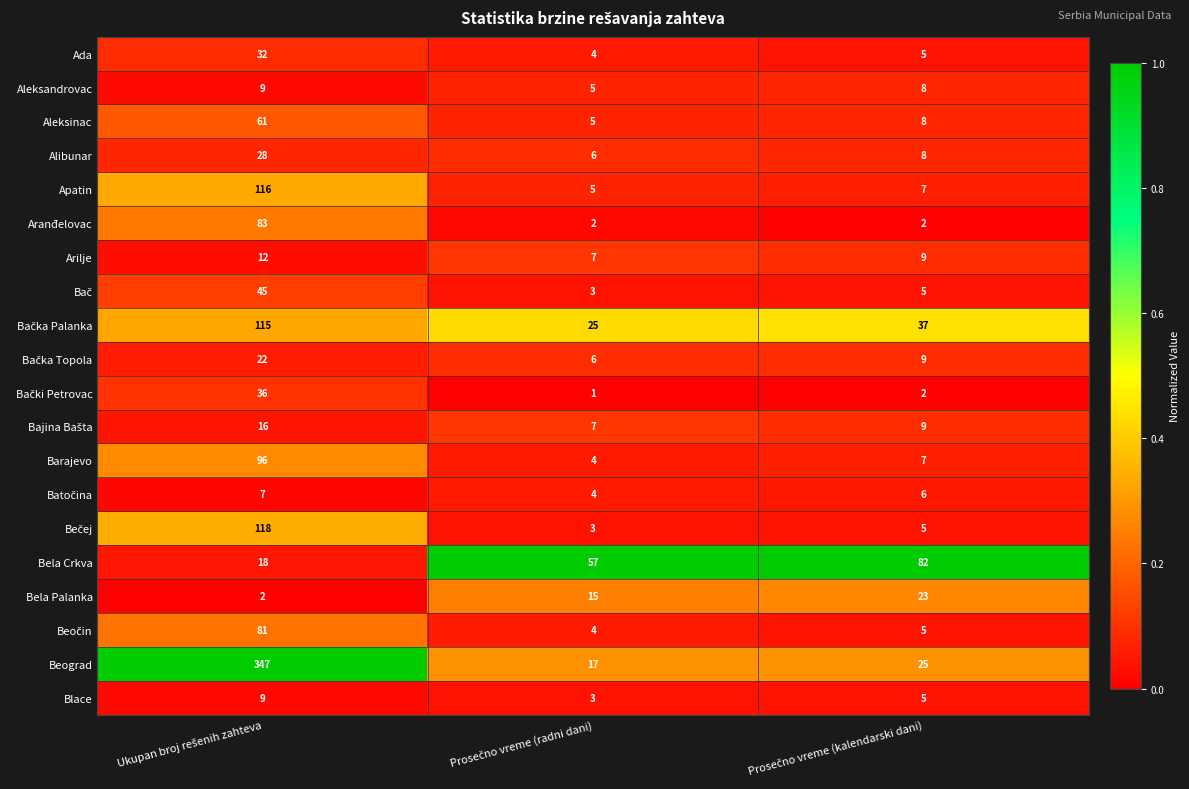

What is the maximum value shown in the chart?

347